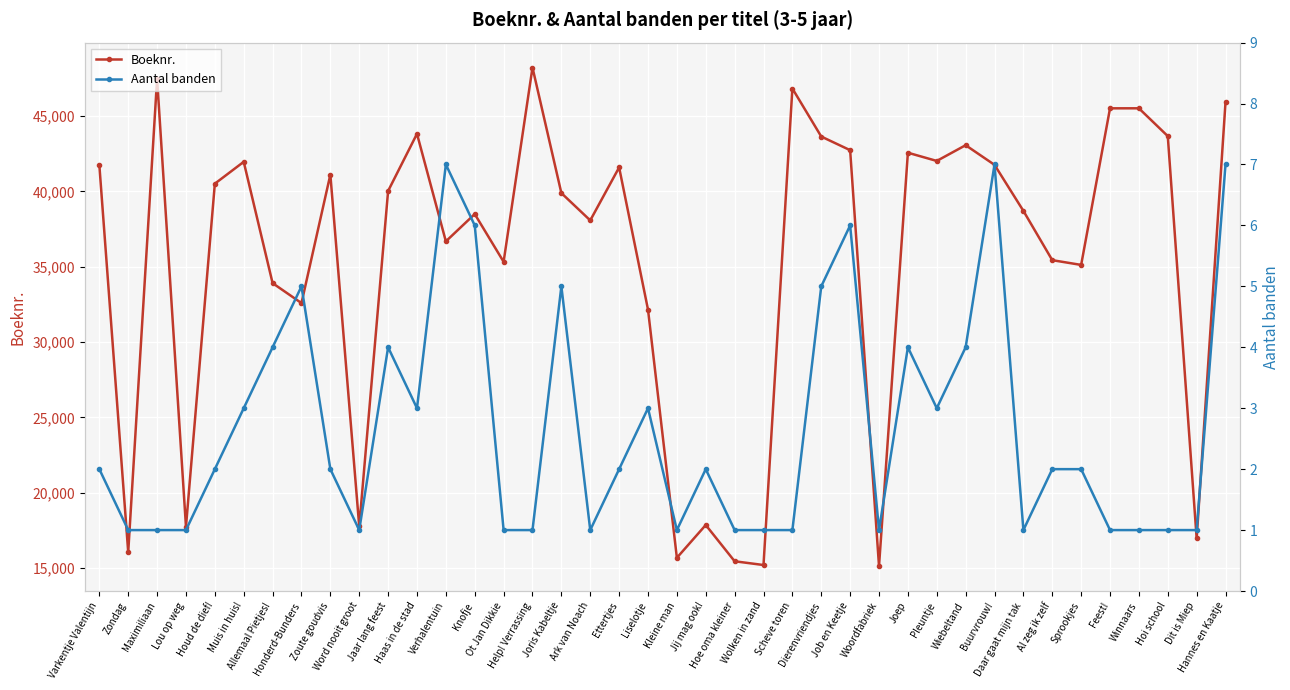

What position from the right is Hoe oma kleiner?

18